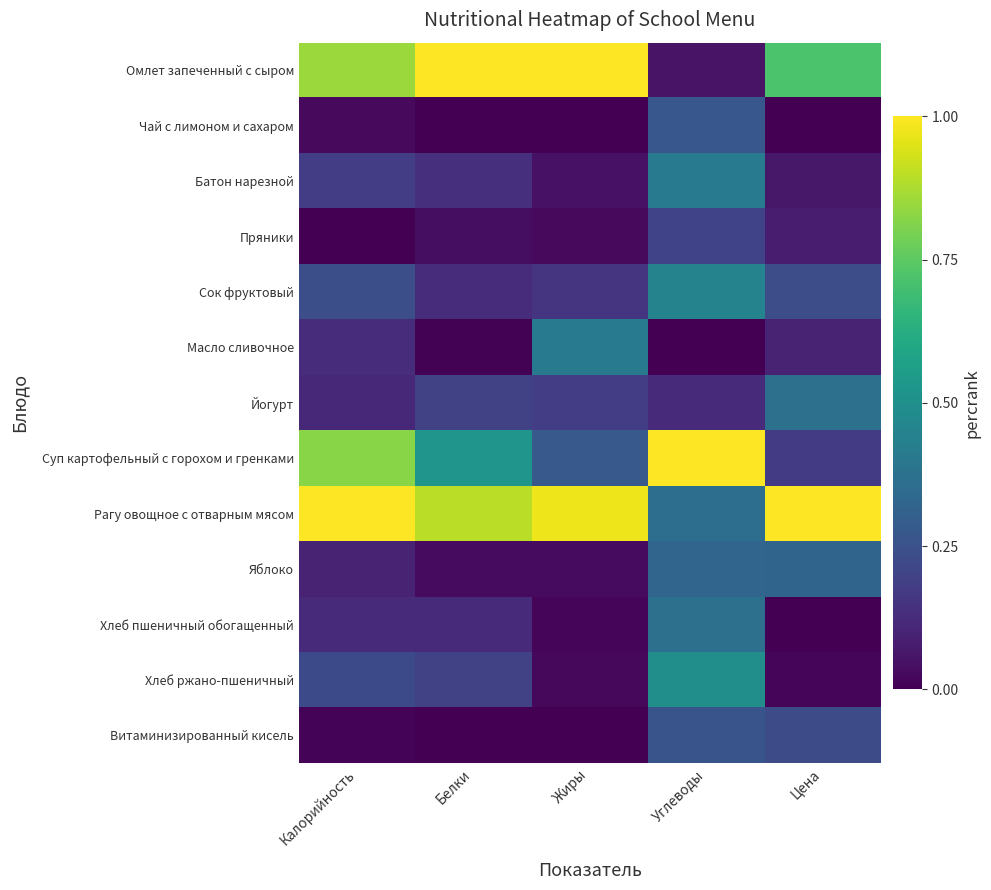

Which series has the largest total across all categories?

Рагу овощное с отварным мясом